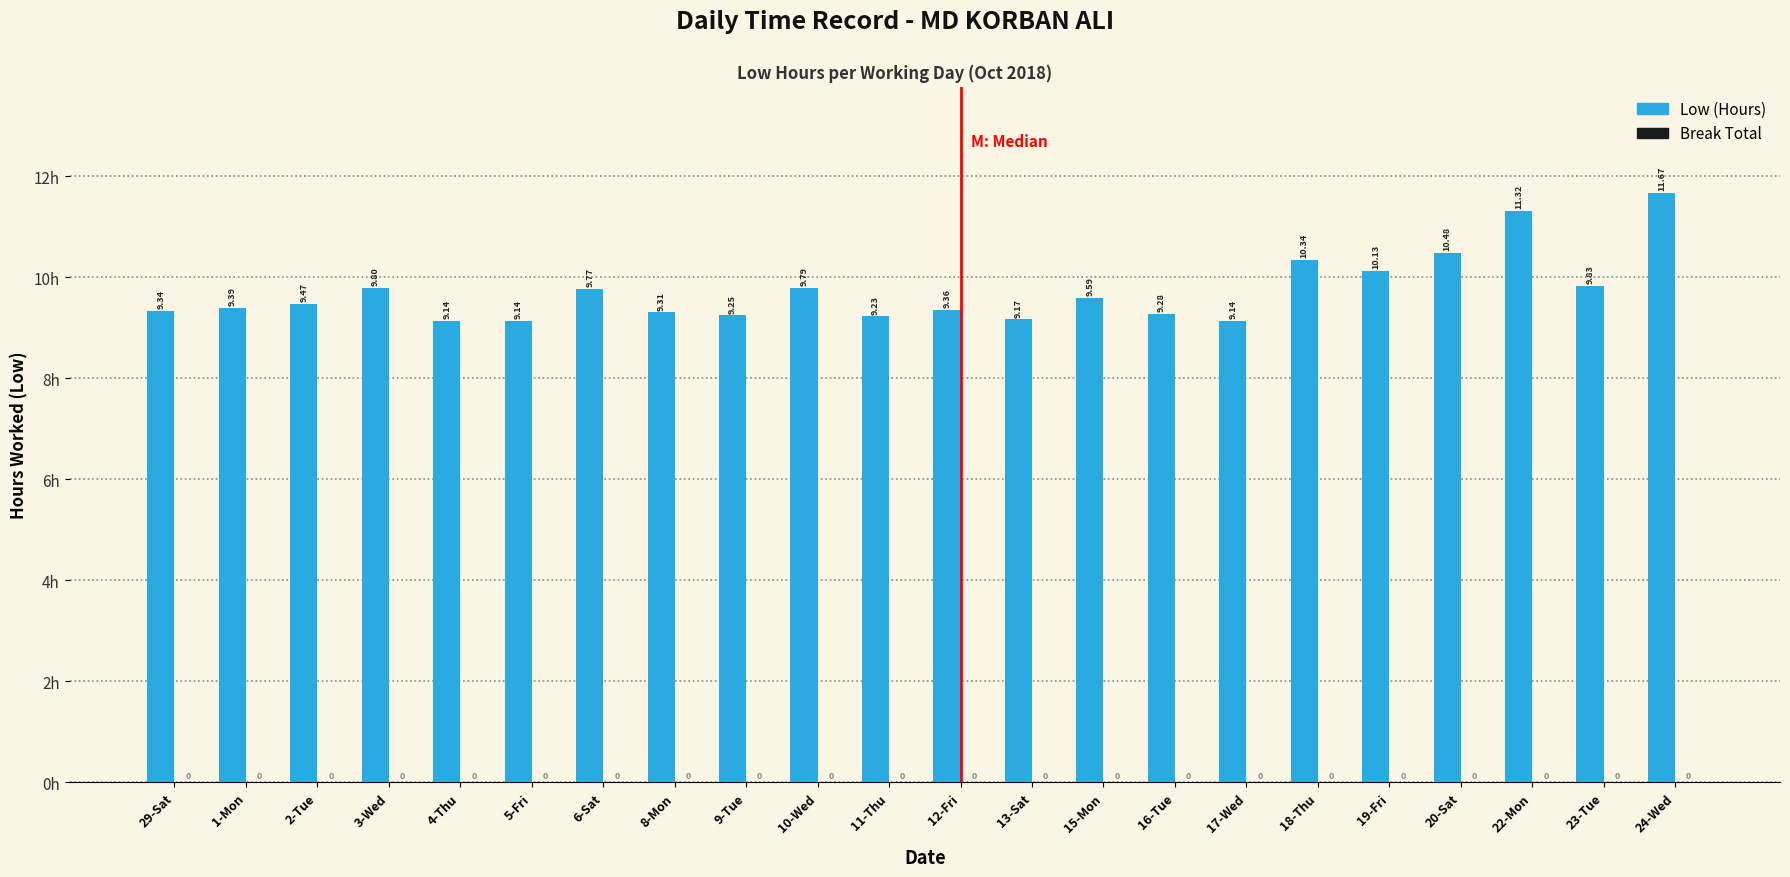

What is the ratio of the value at 29-Sat to the value at 12-Fri?

1.0